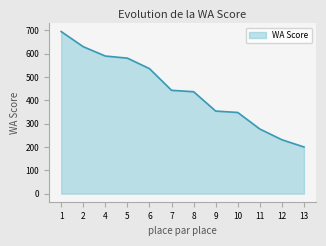

What is the change in value from 8 to 12?

-206